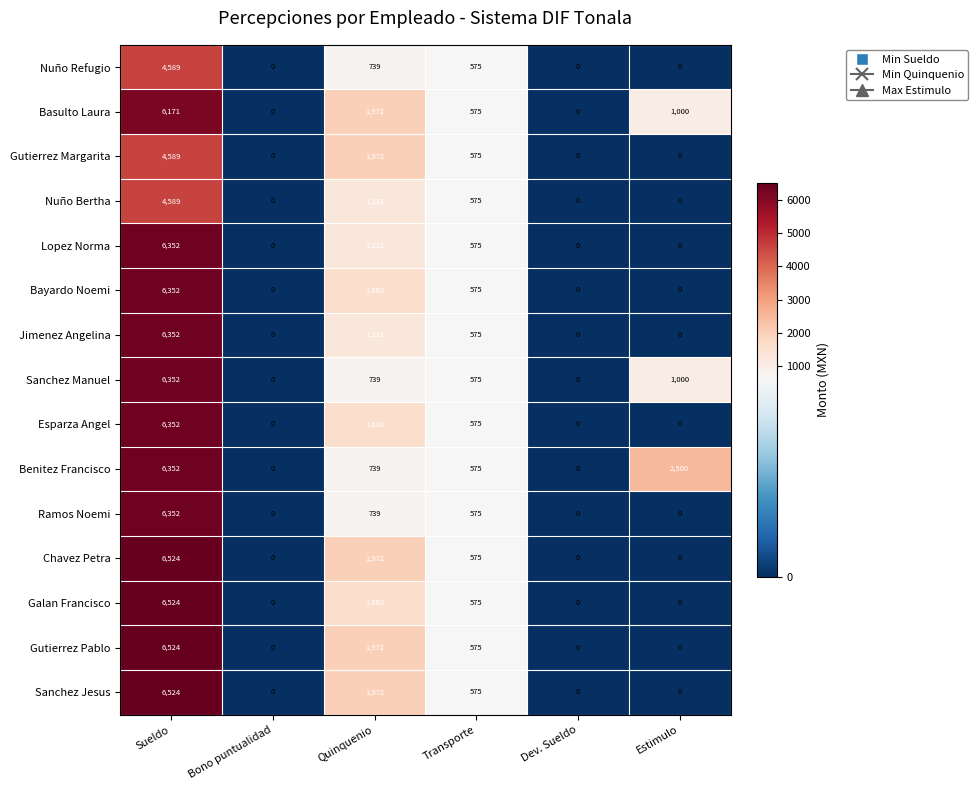

Is it true that Sanchez Manuel equals 3572 at Sueldo?

False